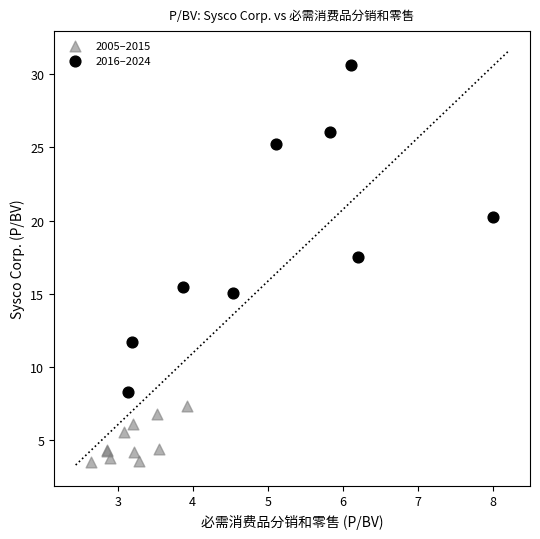

Which series contains the highest Y value?

2016–2024